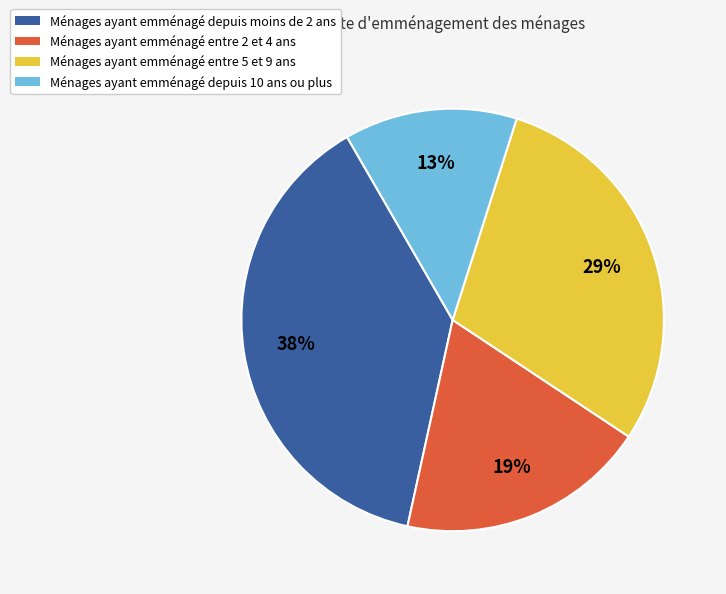

True or false: Ménages ayant emménagé entre 2 et 4 ans accounts for 8% of the total.

False